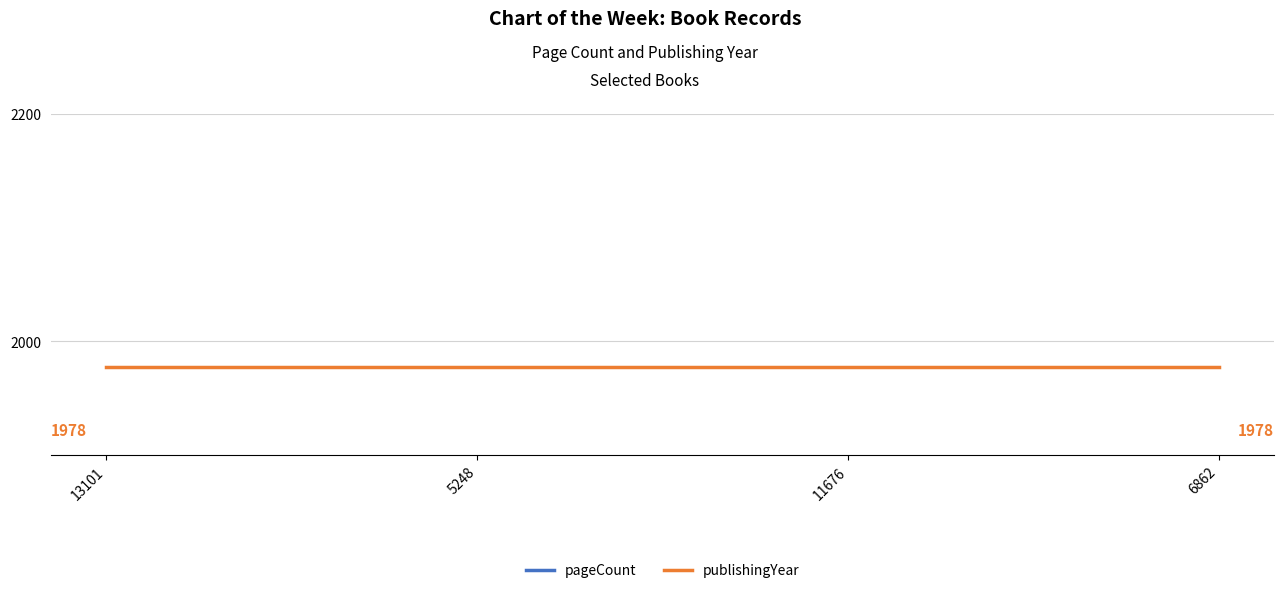

At which category is the sum across all series the highest?

11676